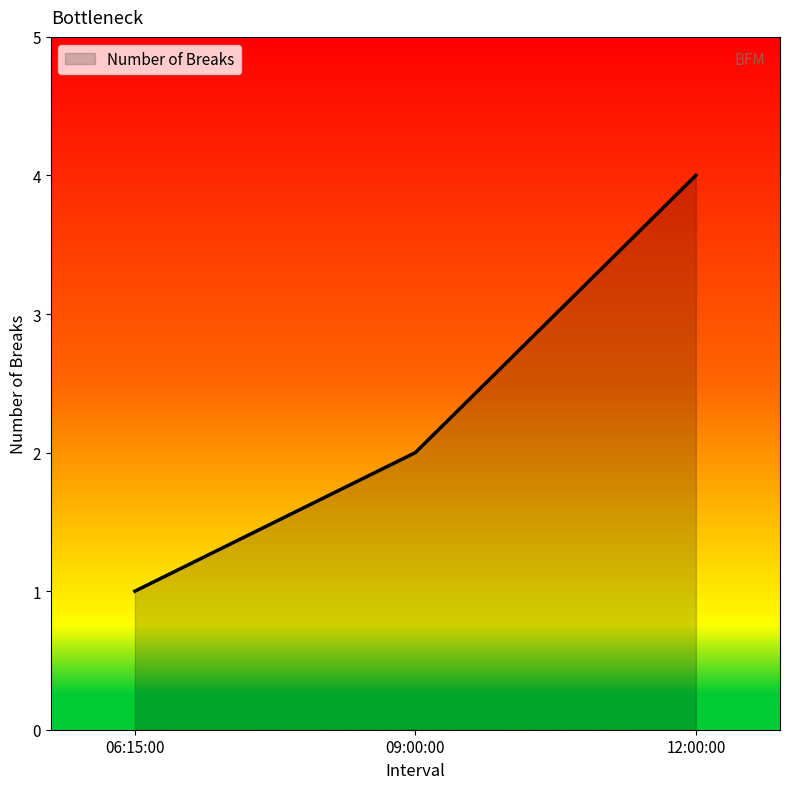

Where is the data nearest to the value 2?

09:00:00